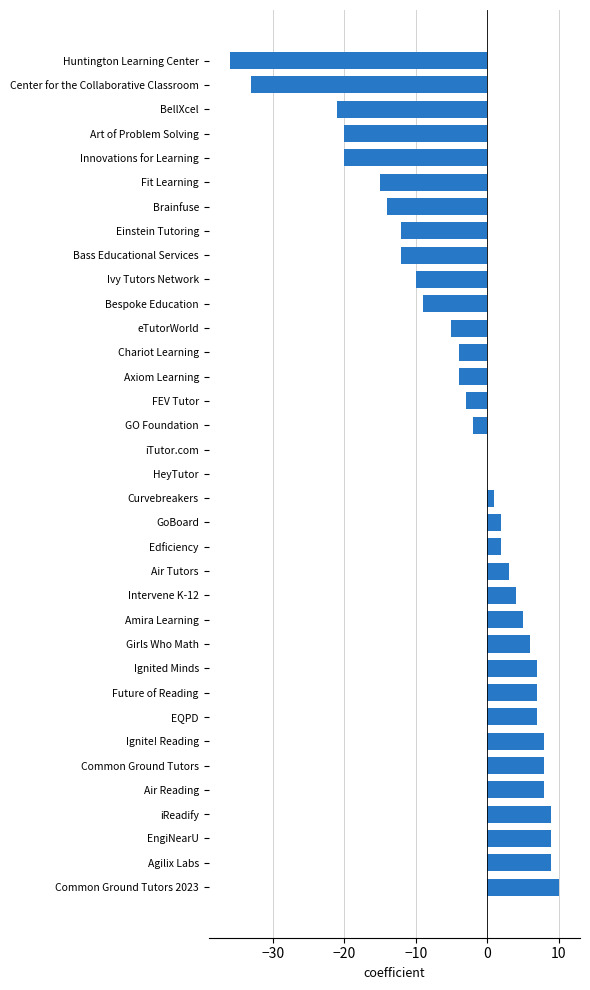

What is the maximum value shown in the chart?

10